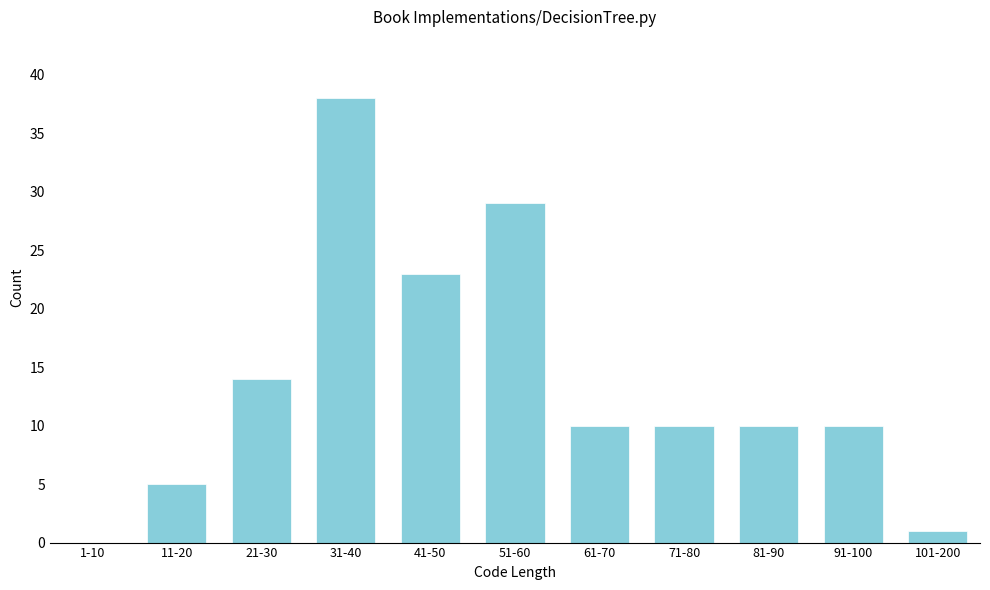

Reading right to left, transcribe all the data shown in this chart.

101-200=1	91-100=10	81-90=10	71-80=10	61-70=10	51-60=29	41-50=23	31-40=38	21-30=14	11-20=5	1-10=0